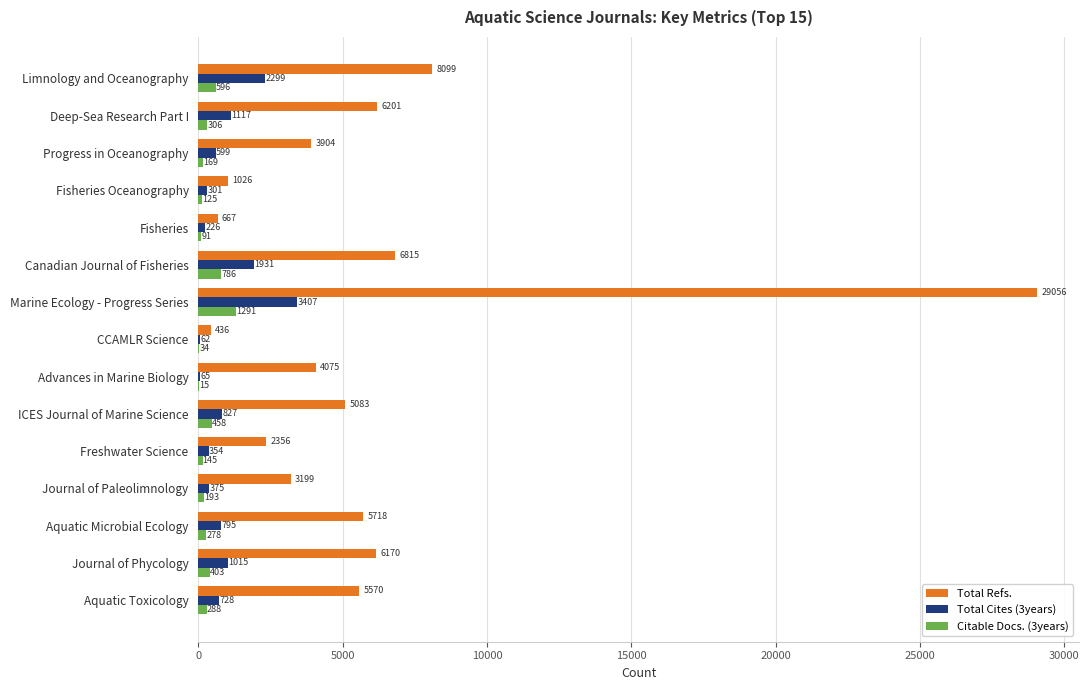

At which label is Total Cites (3years) closest to 1734?

Canadian Journal of Fisheries